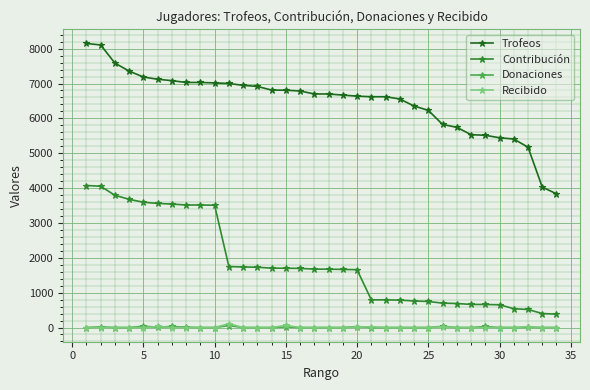

How many distinct data groups are displayed?

4